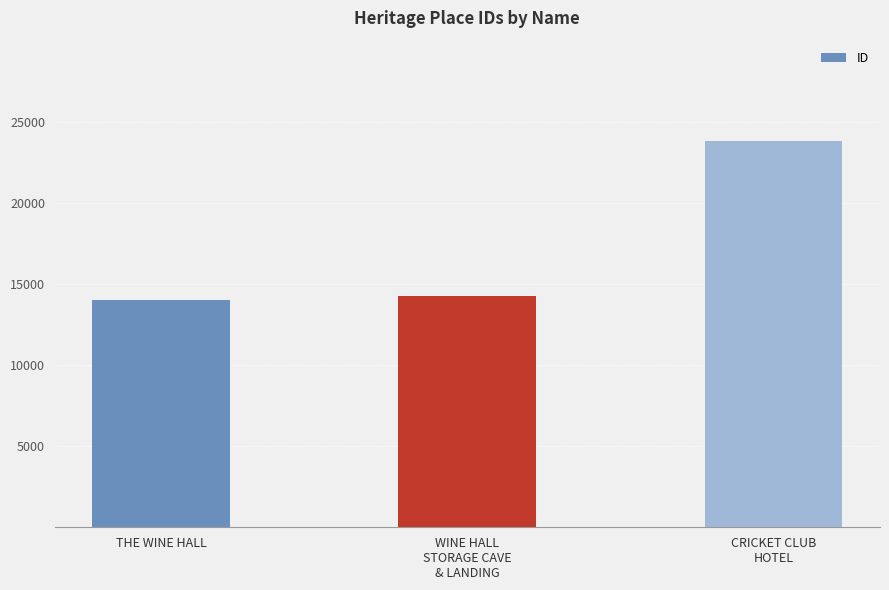

What is the maximum value shown in the chart?

23844